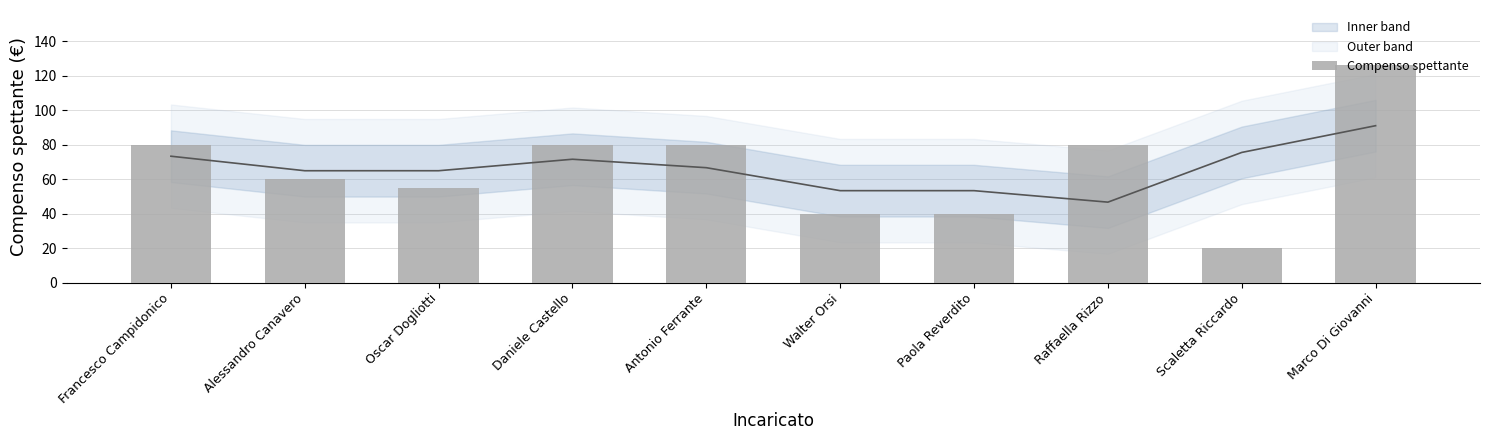

What is the smallest value displayed?

20.0